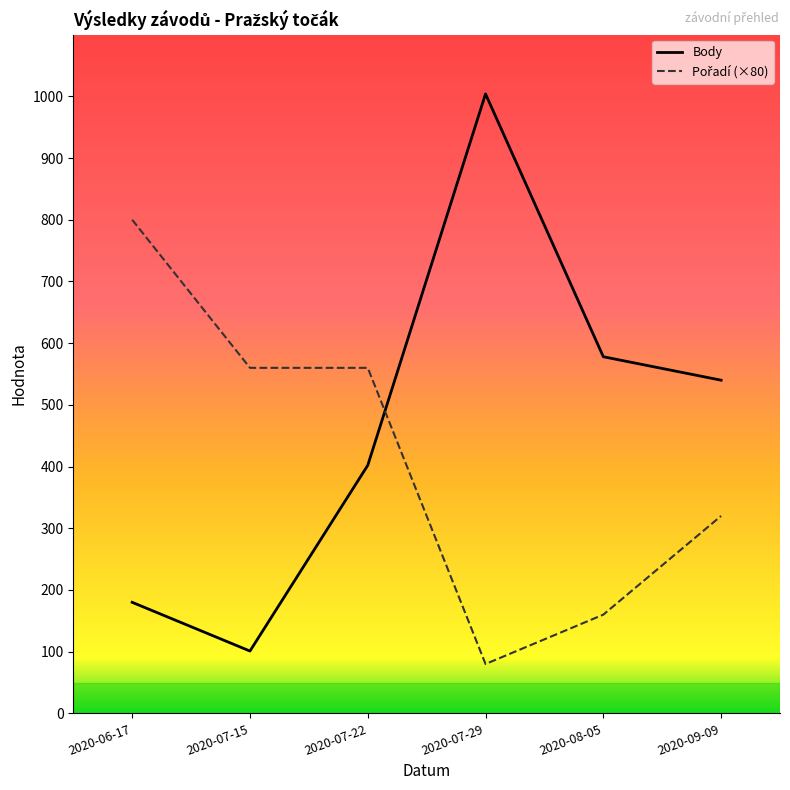

What is the difference between the maximum and minimum values in the Body series?

903